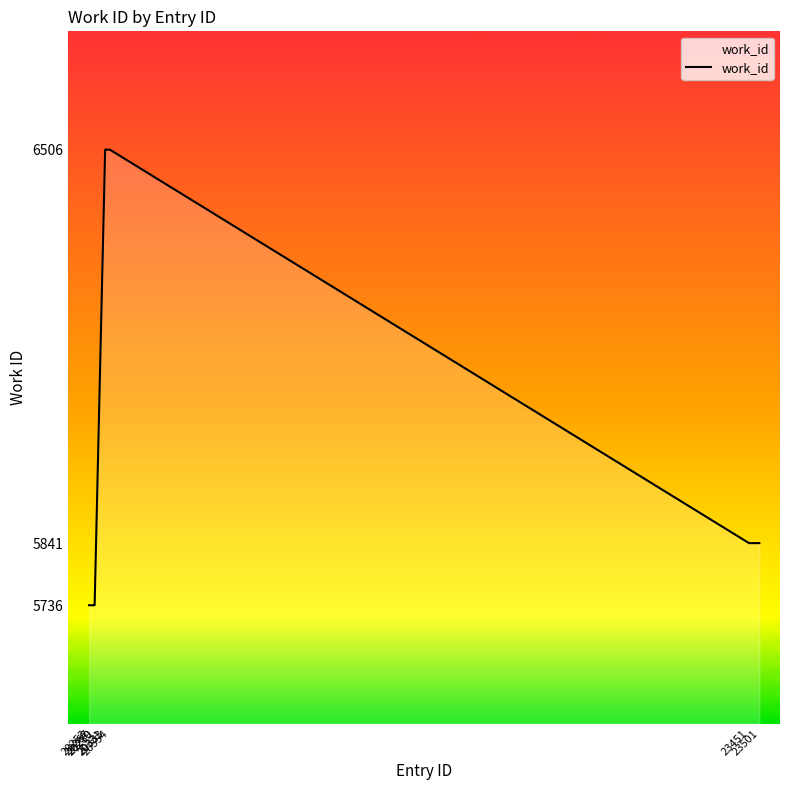

Reading right to left, transcribe all the data shown in this chart.

5841	5841	6506	6506	6506	5736	5736	5736	5736